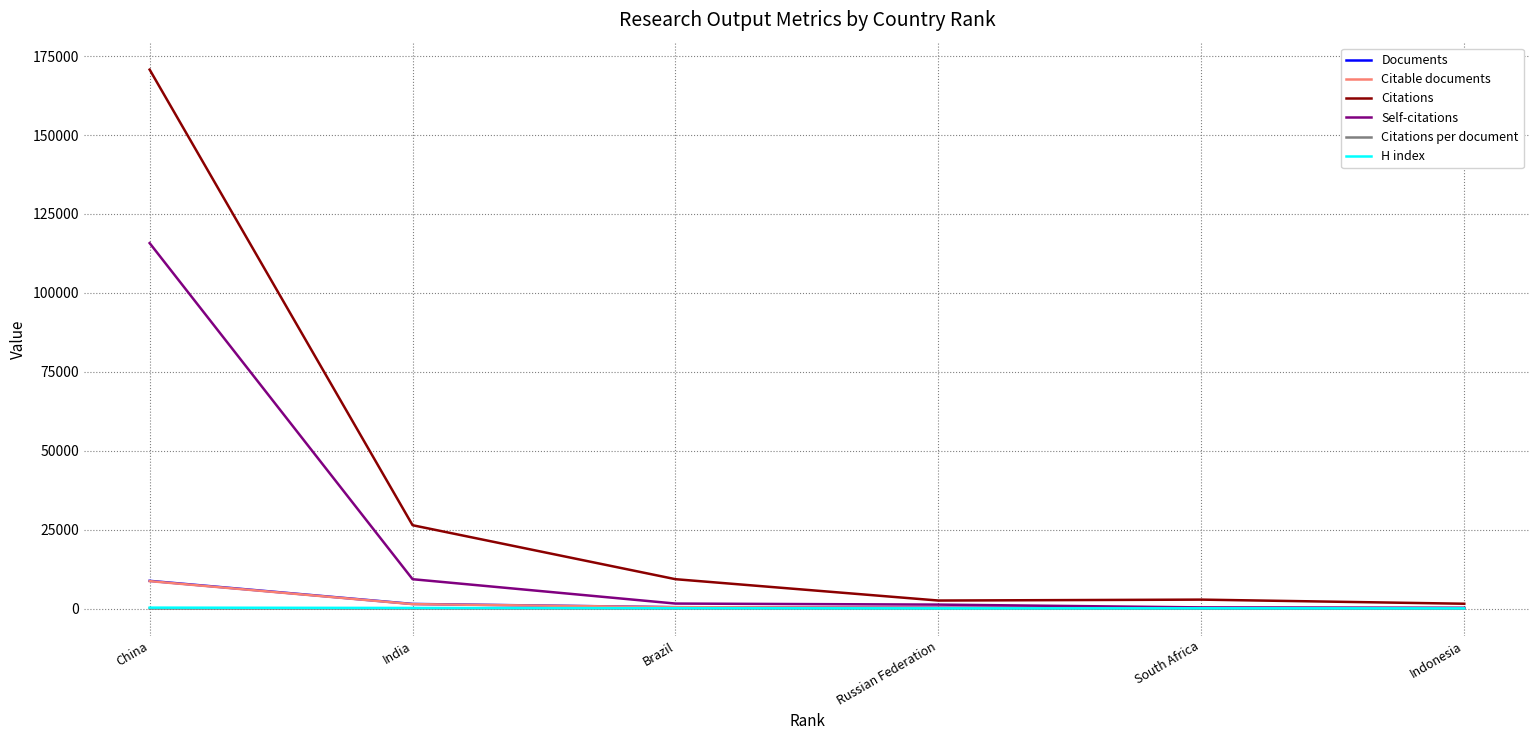

Is the value of Citations at India greater than the value of H index at India?

Yes